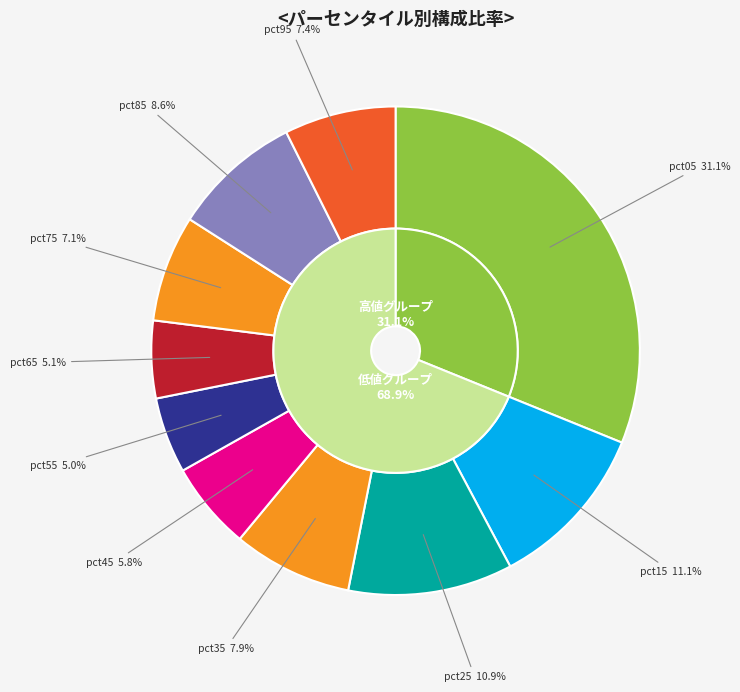

To the nearest percent, what is the average slice percentage?

10%